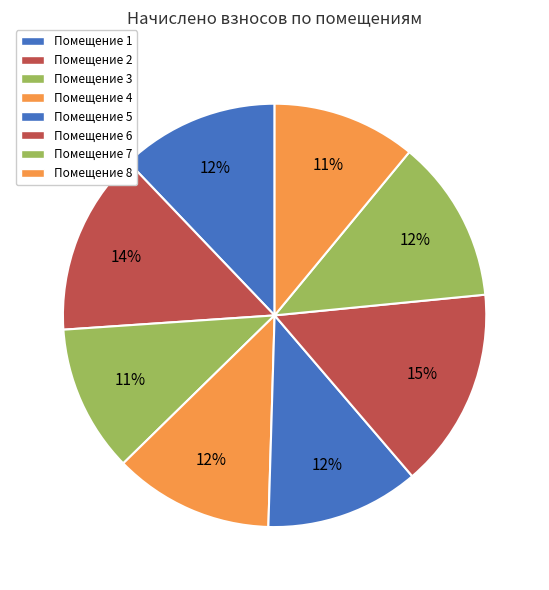

Which slice is the smallest?

8